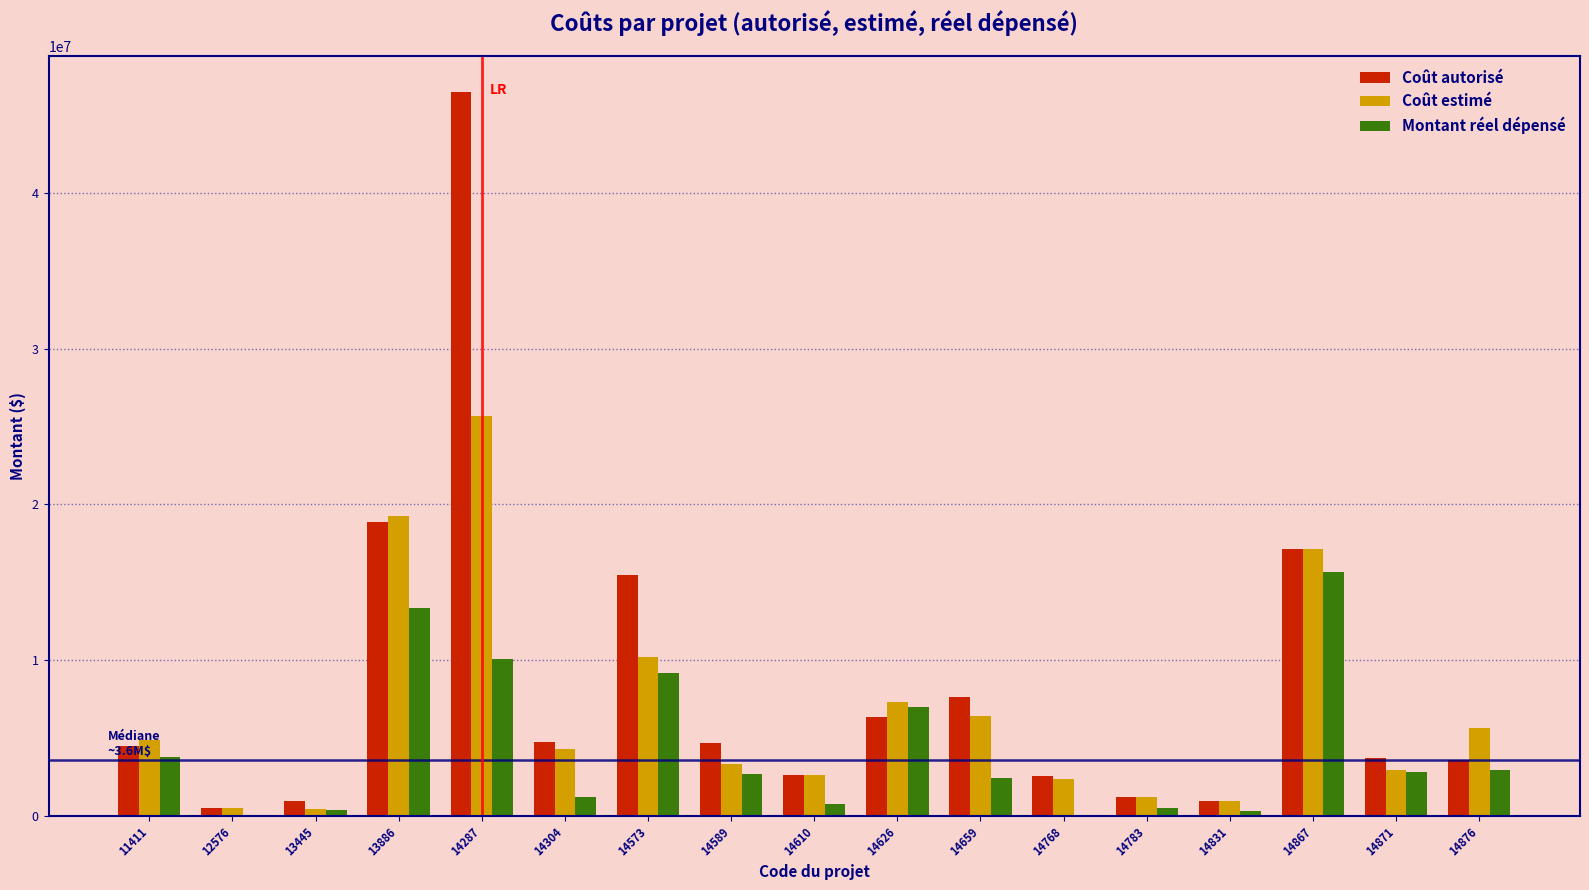

At which category is the sum across all series the highest?

14287